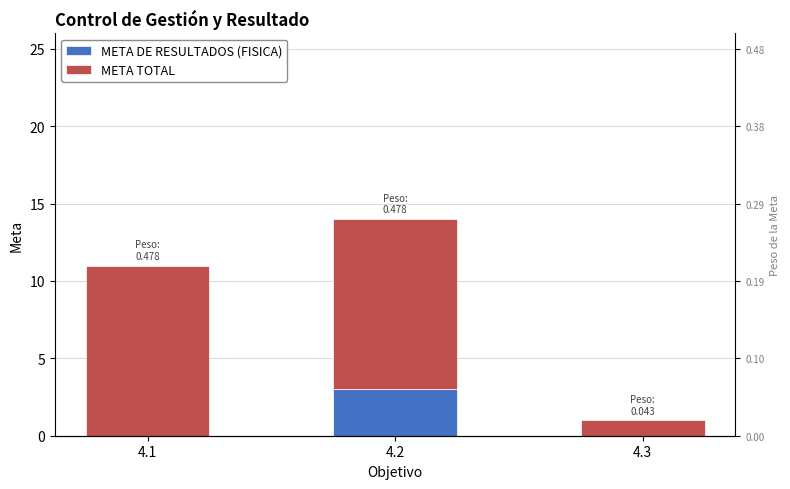

Does the chart contain any negative values?

No